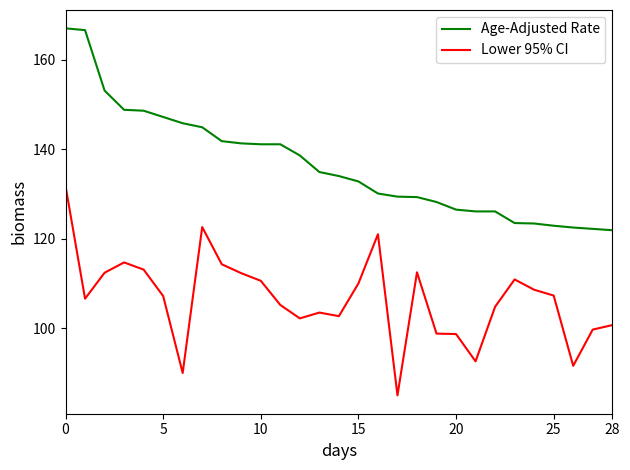

List the series in order of their peak value, lowest first.

Lower 95% CI, Age-Adjusted Rate